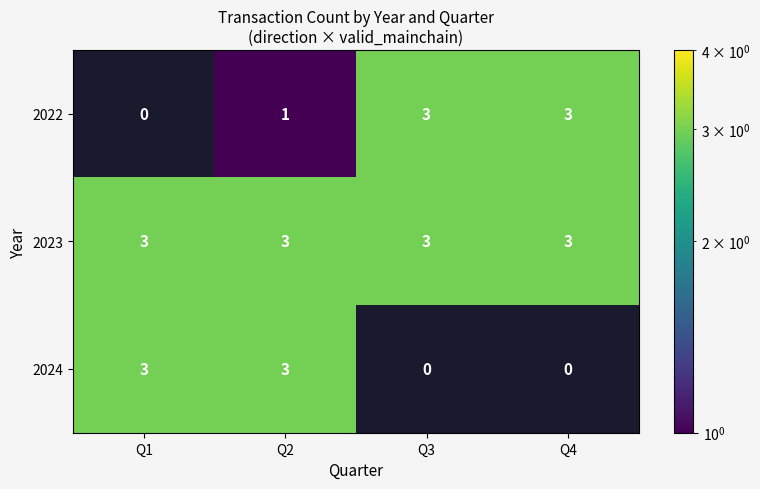

What is the total value across all series at Q2?

7